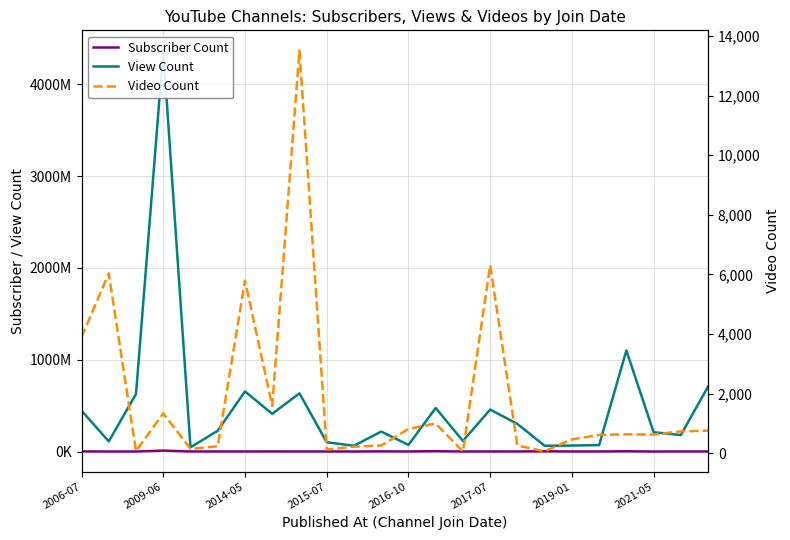

Reading left to right, transcribe all the data shown in this chart.

Subscriber Count: 1430000	244000	487000	10300000	570000	860000	494000	938000	462000	920000	289000	2070000	594000	3870000	378000	877000	815000	2480000	588000	656000	2850000	286000	704000	707000
View Count: 445008573	110365121	626896580	4367883407	45924198	226373261	654450435	410737123	633767108	100909574	62922085	217115938	71879164	474474860	115068287	456896360	300400506	62716972	65073930	69773176	1100526461	210352774	179165159	708479394
Video Count: 3894	6034	72	1339	149	235	5792	1589	13517	130	221	261	817	998	59	6311	257	69	466	615	635	630	735	760